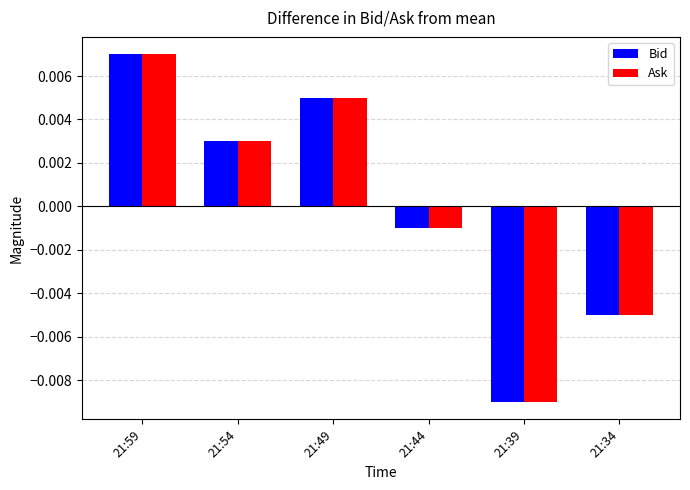

Rank the categories by Bid value from highest to lowest.

21:59, 21:49, 21:54, 21:44, 21:34, 21:39